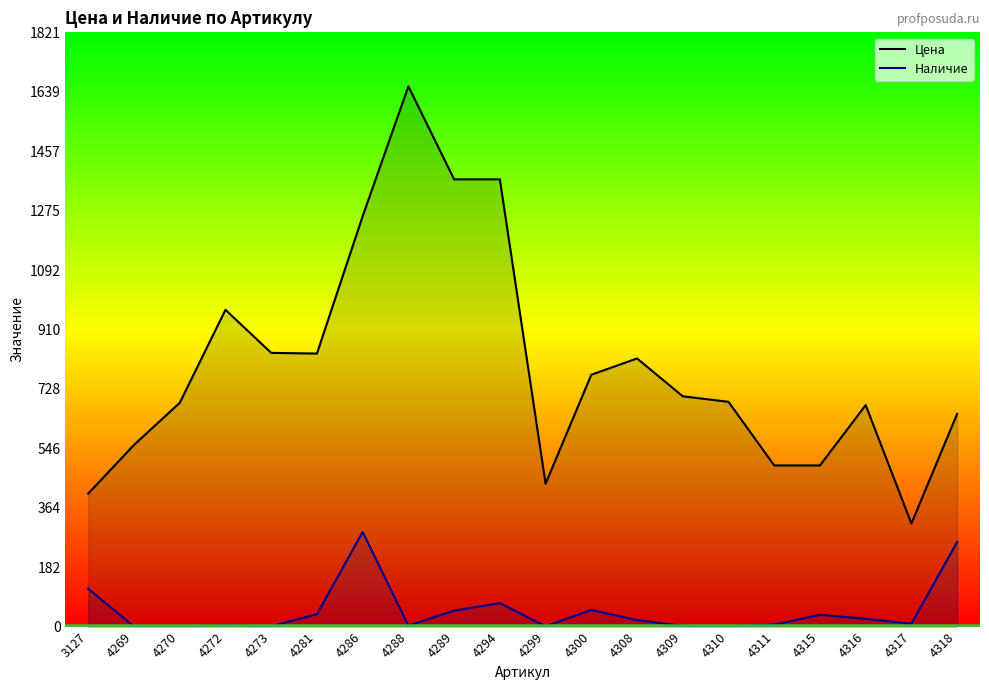

List the series in order of their overall mean, lowest first.

Наличие, Цена